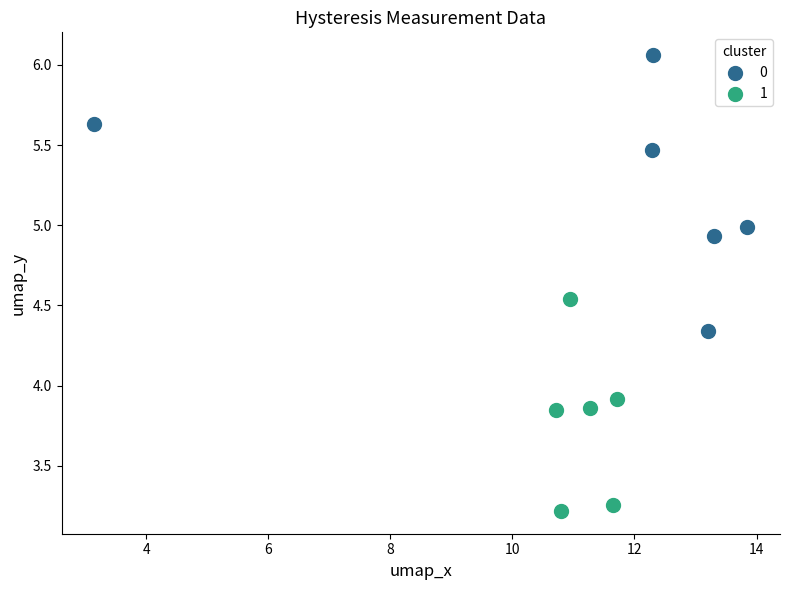

What are all the series names shown in the legend?

0, 1